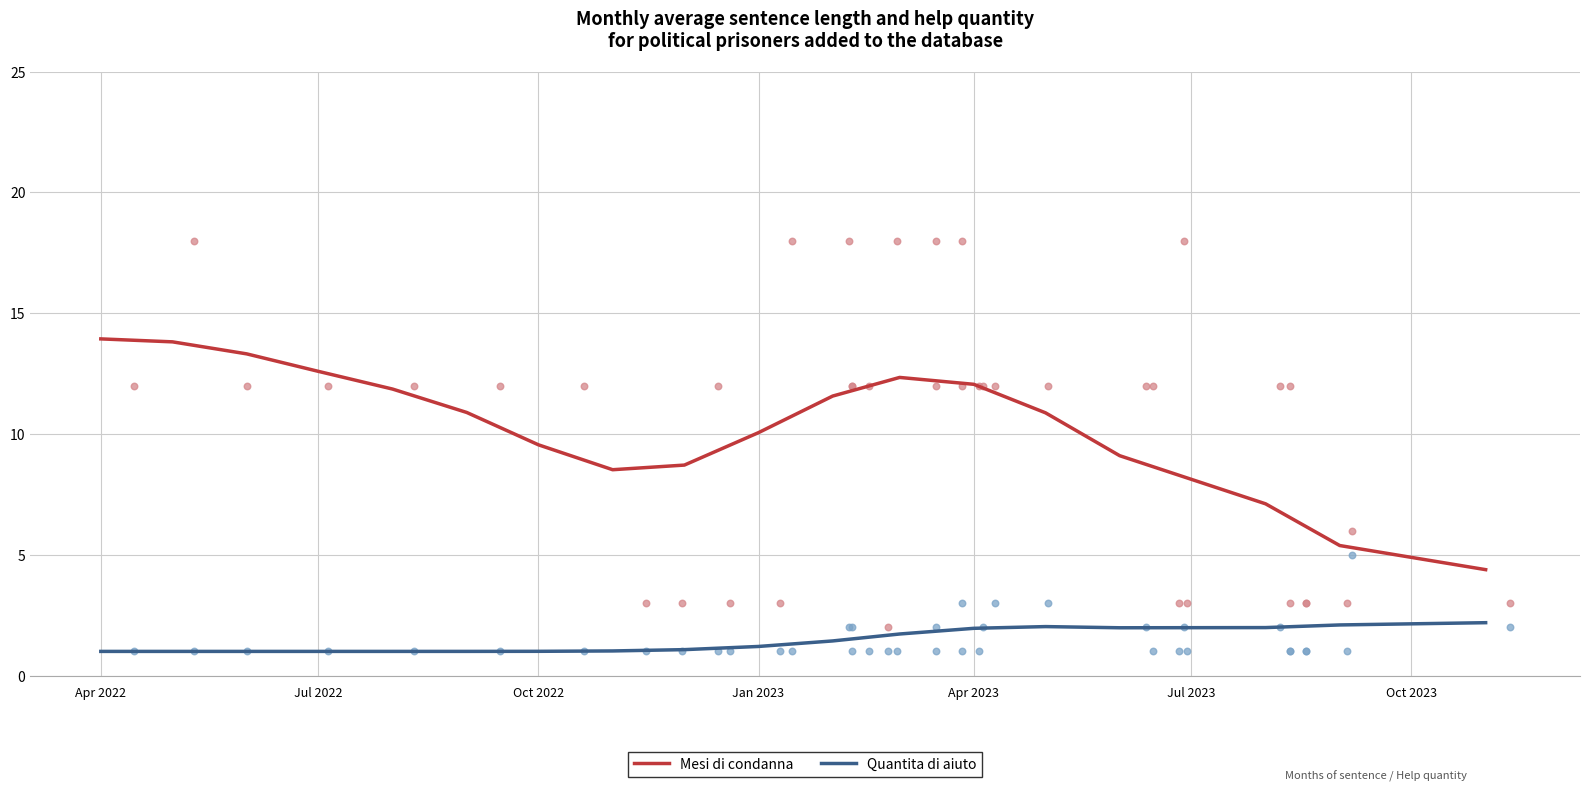

True or false: Mesi di condanna and Quantita di aiuto intersect in this chart.

False